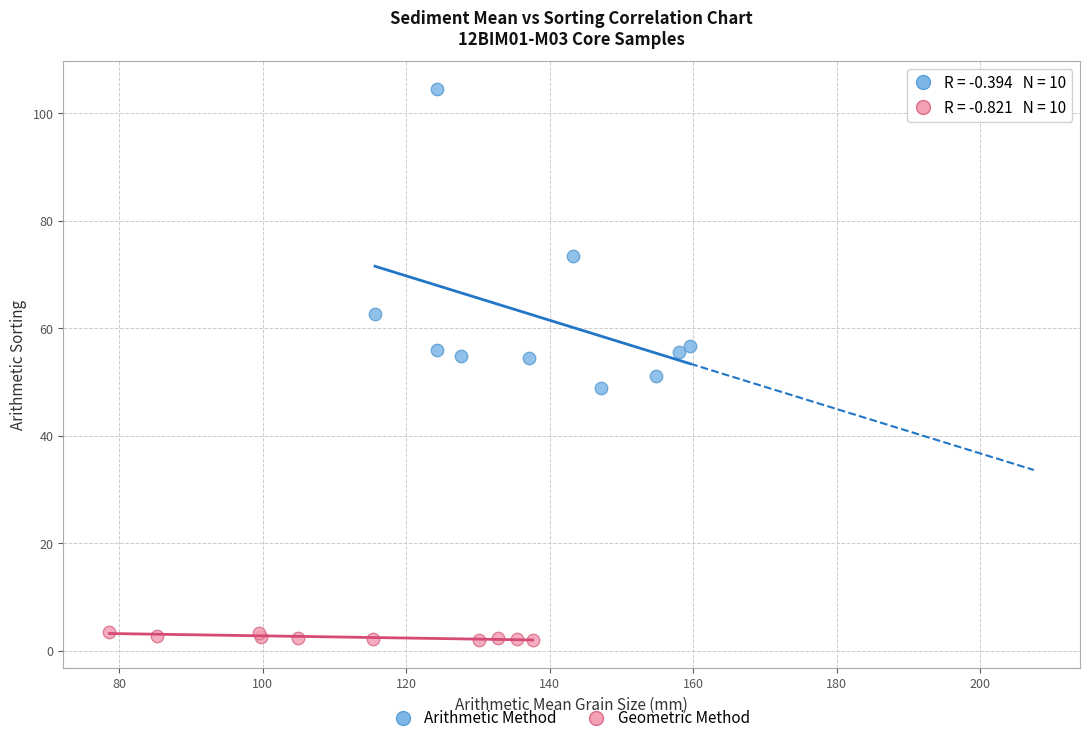

Which series reaches the minimum Y coordinate?

Geometric Method